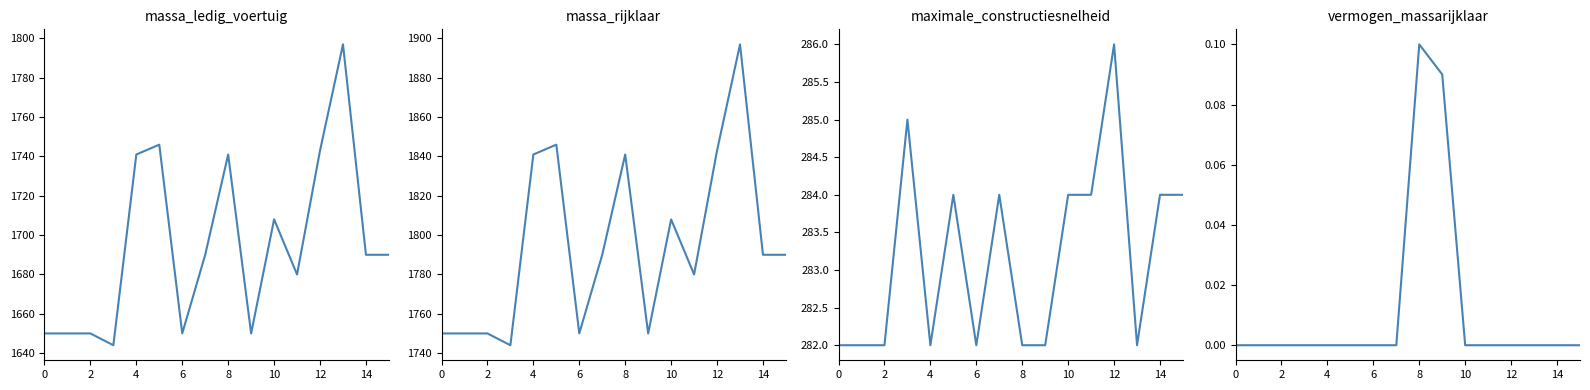

At how many categories does at least one series exceed 800?

16